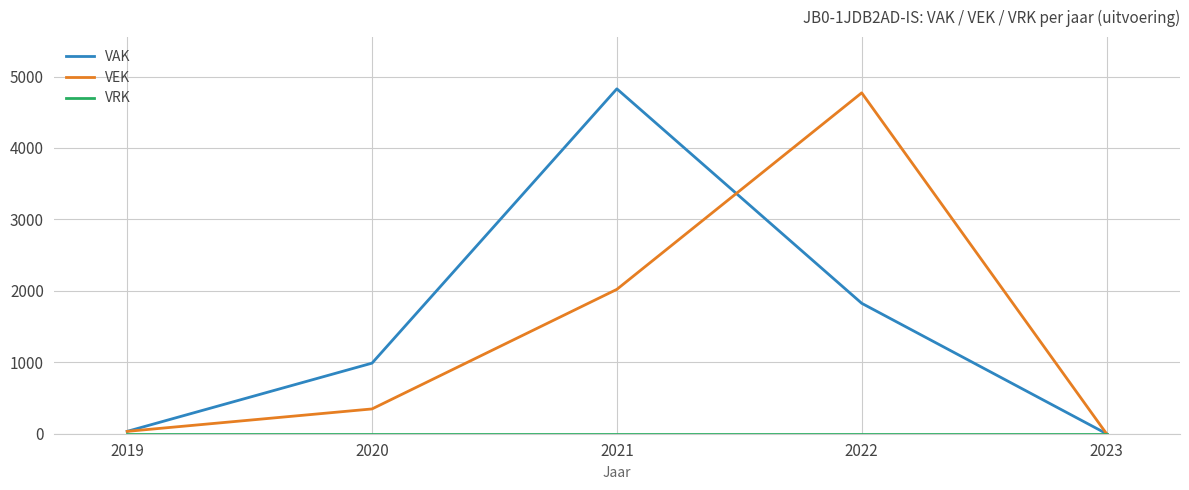

At which label does VEK reach its peak?

2022